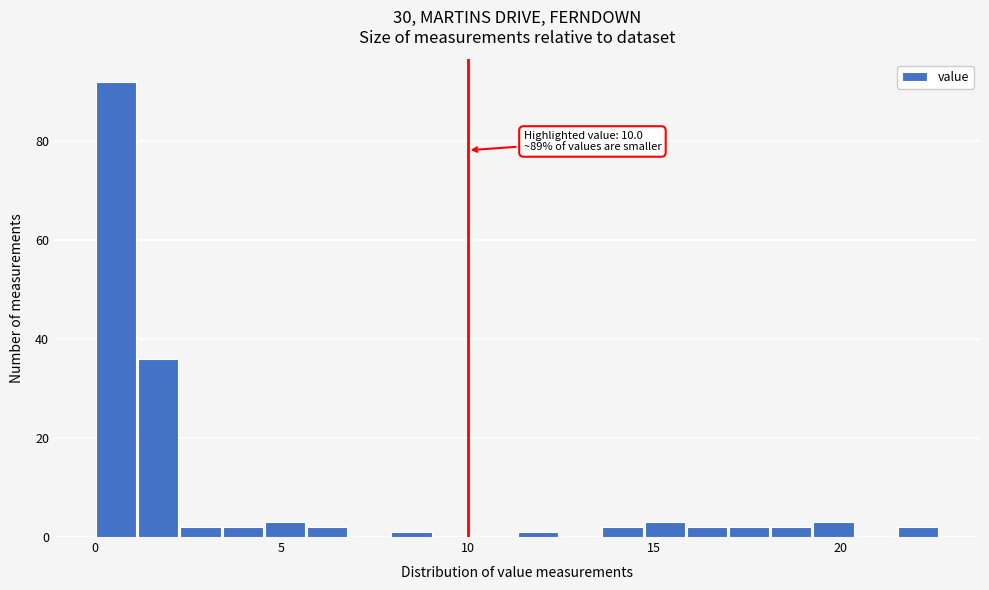

Around what value on the x-axis is the tallest bar? Give the approximate position of its centre, as read against the axis.

0.5